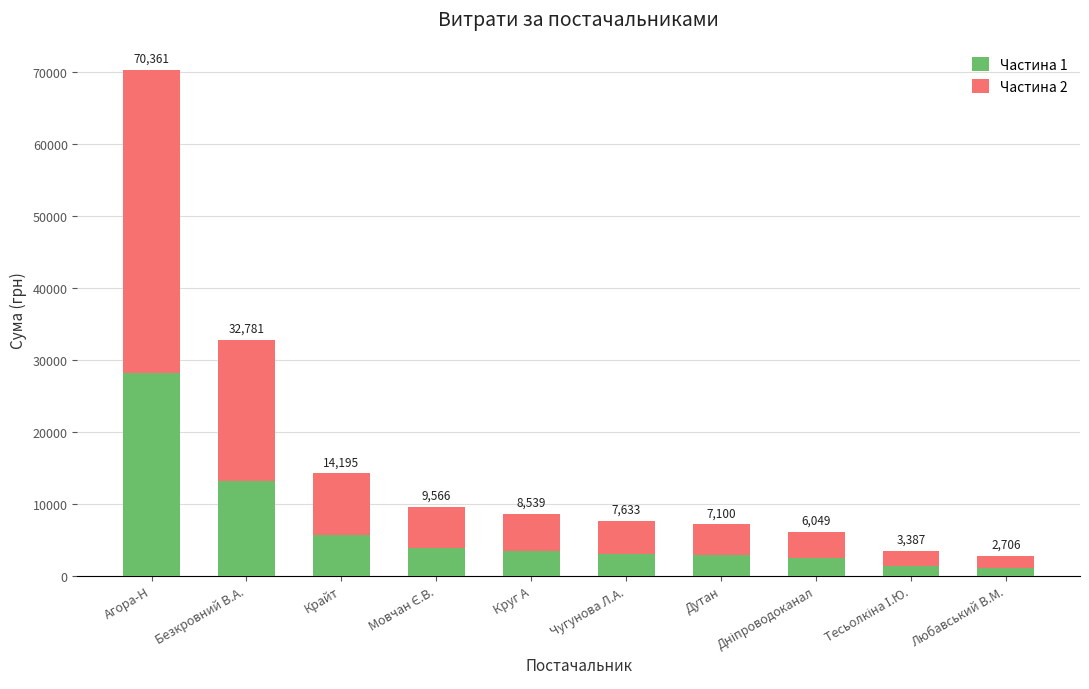

What are all the series names shown in the legend?

Частина 1, Частина 2